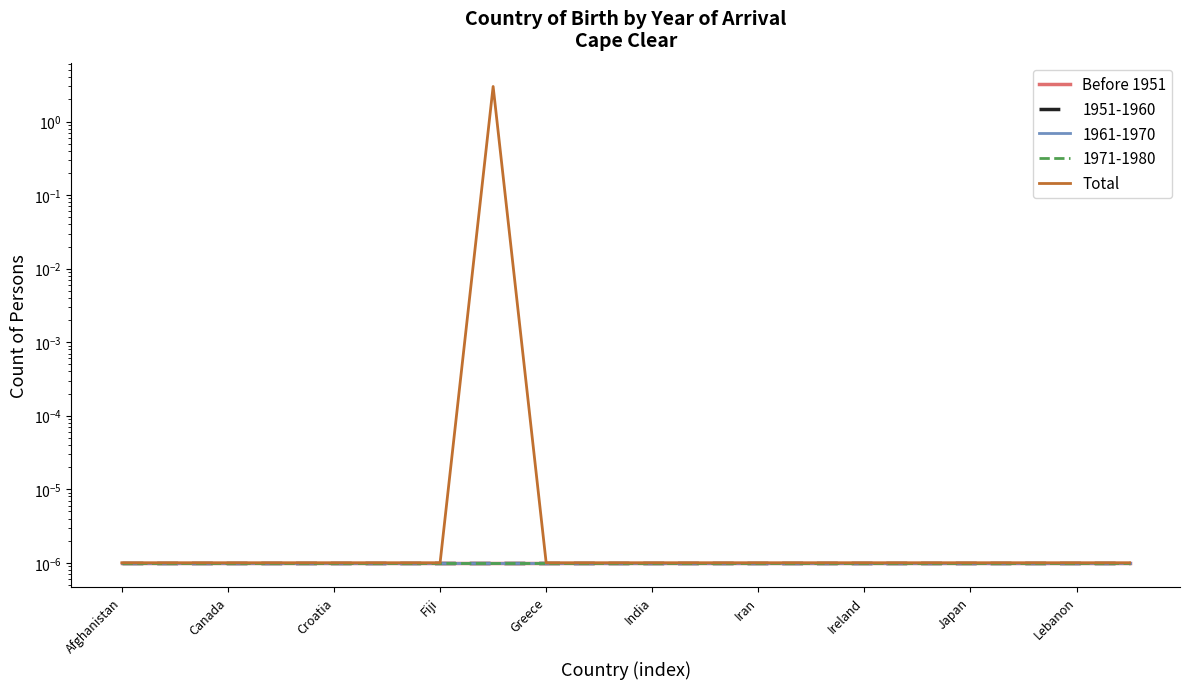

At which label does Before 1951 reach its minimum?

Afghanistan